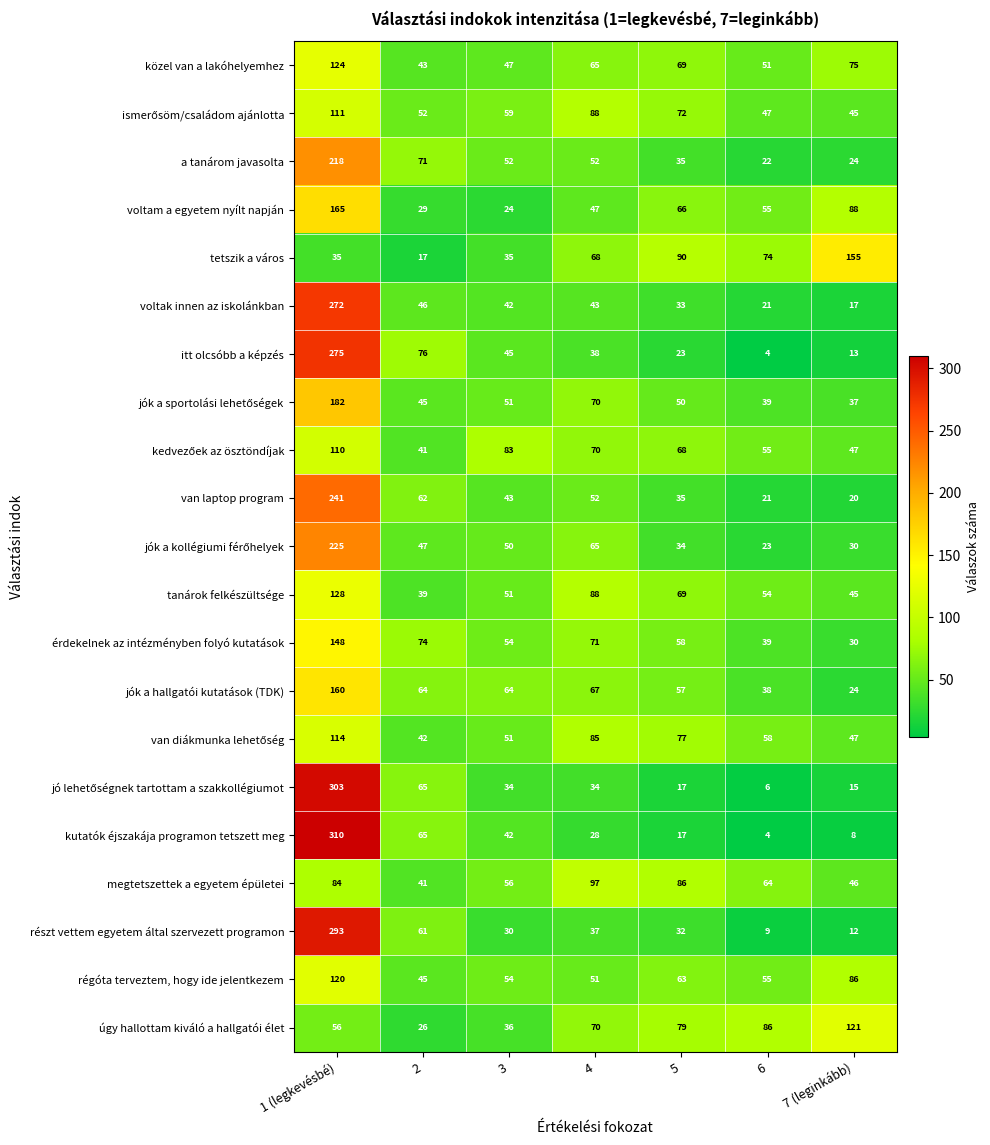

At how many categories does at least one series exceed 118?

2